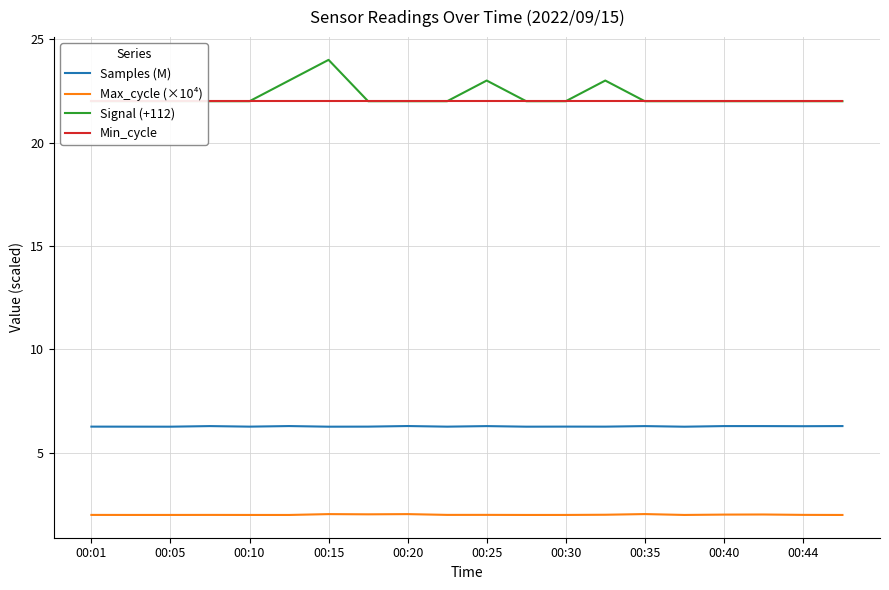

What is the sum of all Signal (+112) values?

445.0